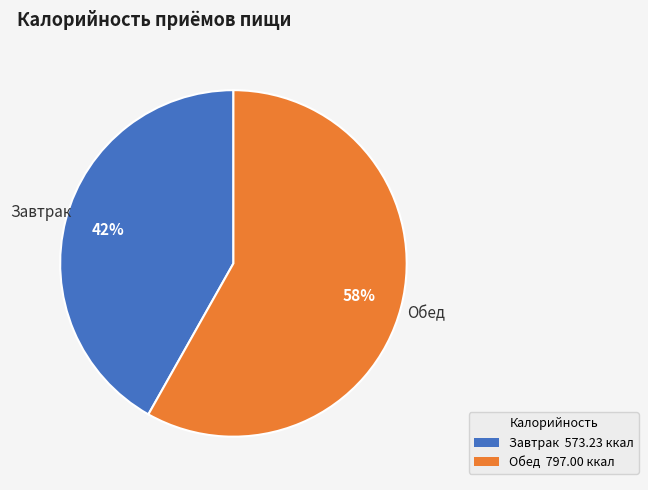

Is Обед the majority of the pie?

Yes